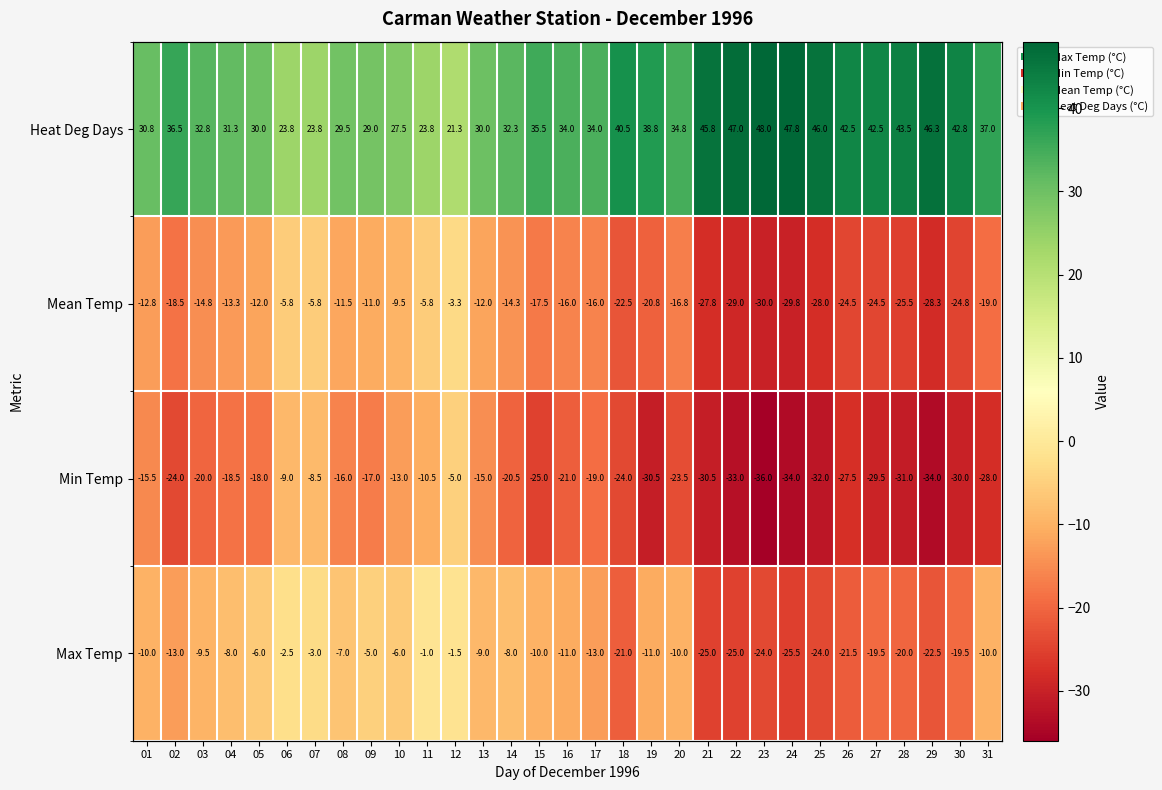

What is the difference between the maximum and minimum values in the Mean Temp series?

26.7